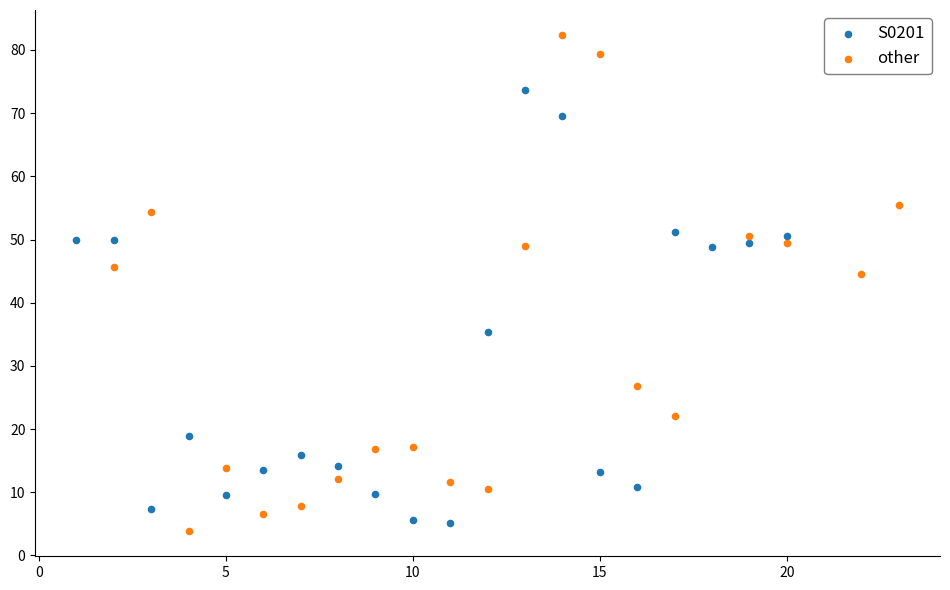

Which series contains the highest Y value?

other